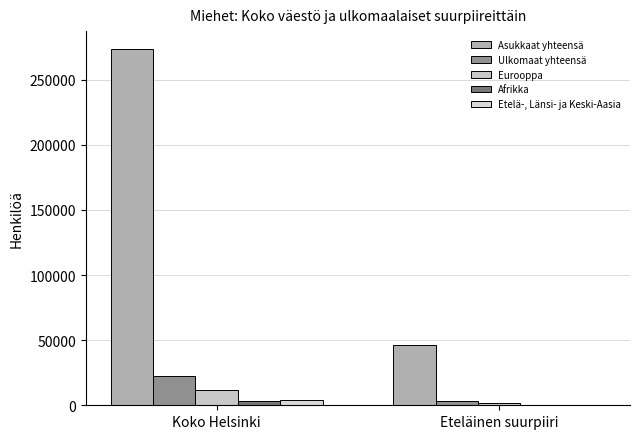

What are all the series names shown in the legend?

Asukkaat yhteensä, Ulkomaat yhteensä, Eurooppa, Afrikka, Etelä-, Länsi- ja Keski-Aasia